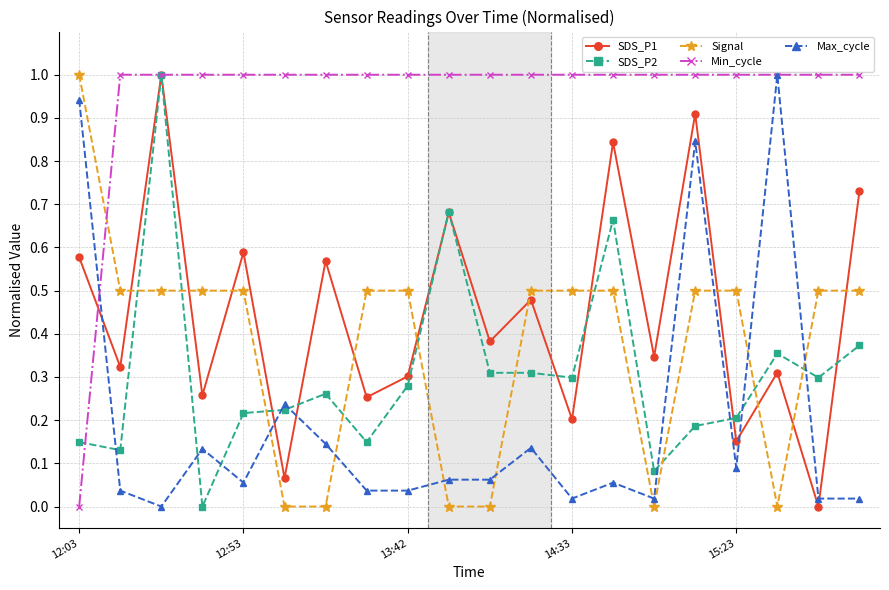

True or false: SDS_P1 has more than 1 points higher than both neighbors.

True